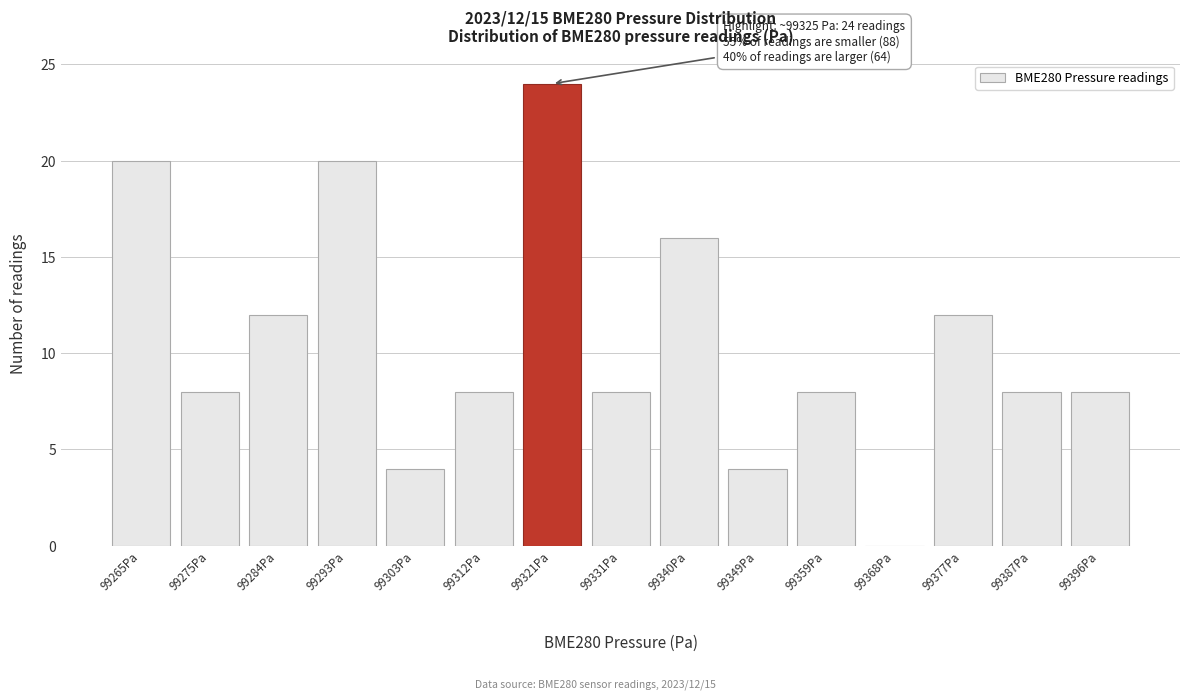

Reading right to left, extract all data points from this chart.

99396Pa=8	99387Pa=8	99377Pa=12	99368Pa=0	99359Pa=8	99349Pa=4	99340Pa=16	99331Pa=8	99321Pa=24	99312Pa=8	99303Pa=4	99293Pa=20	99284Pa=12	99275Pa=8	99265Pa=20